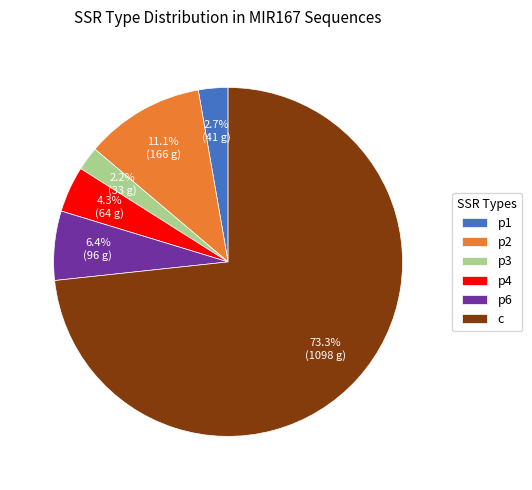

What is the largest slice in the pie chart?

c